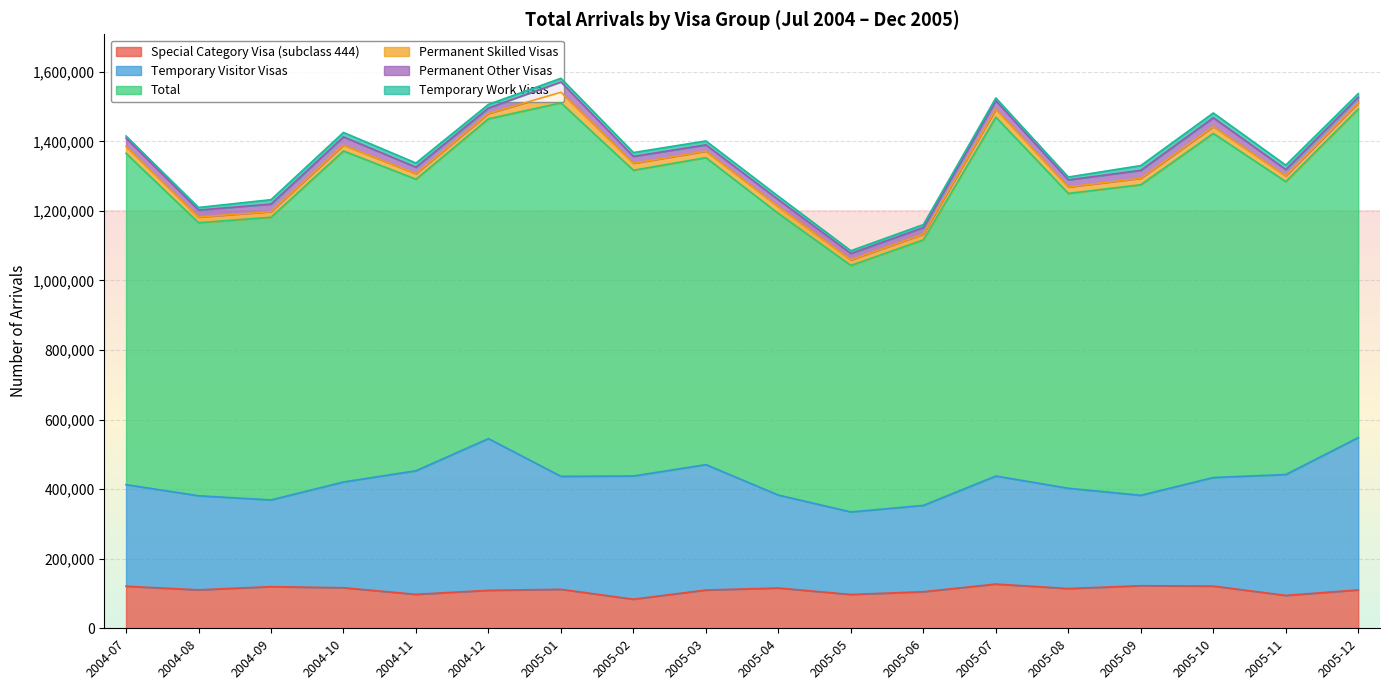

What is the difference between the maximum and minimum values in the Temporary Work Visas series?

7570